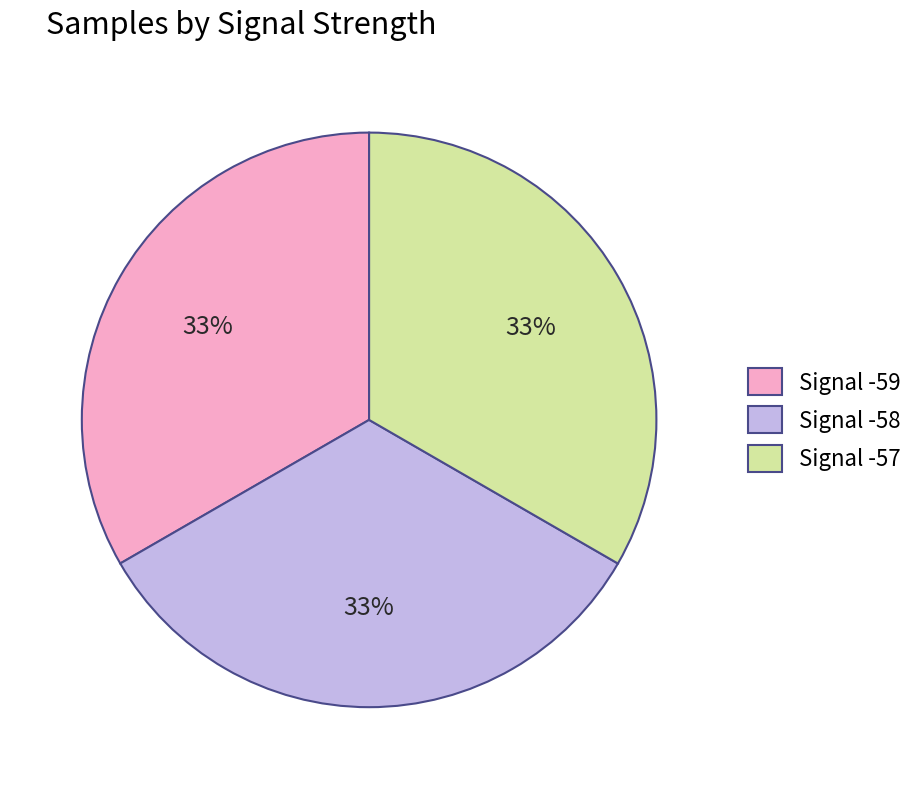

Do Signal -57 and Signal -58 together represent more than half of the pie?

Yes